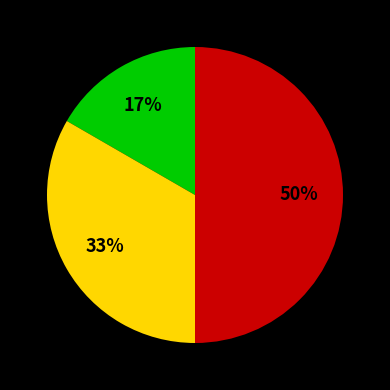

To the nearest percent, what is the average slice percentage?

33%